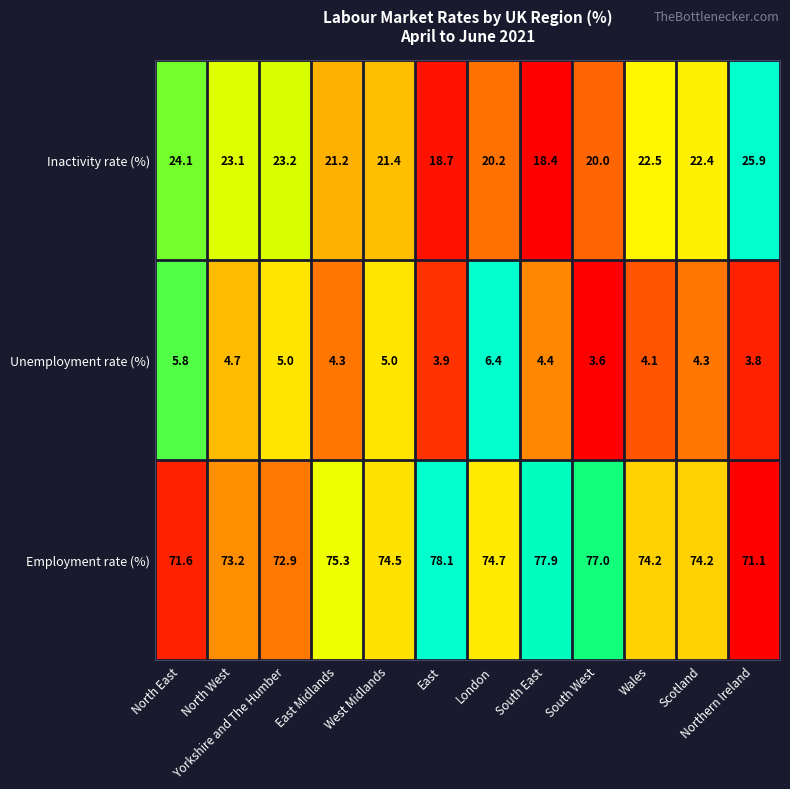

How many categories are shown in the chart?

12